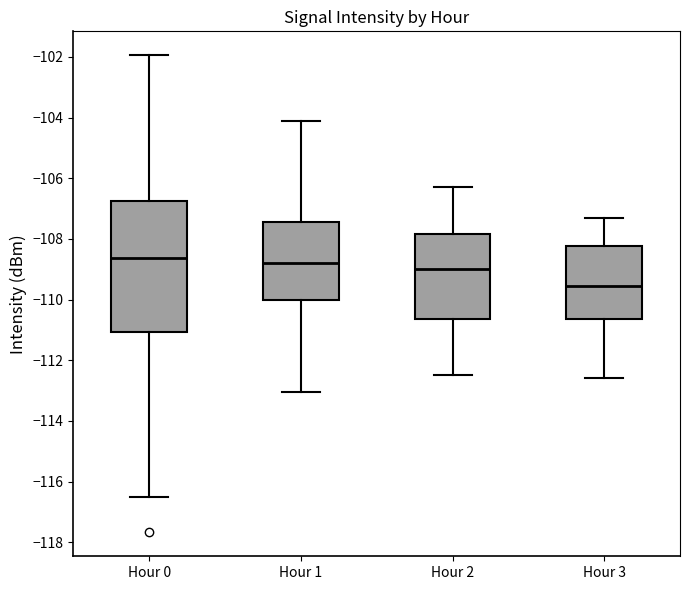

Which box is the tallest, from its lower edge to its upper edge?

Hour 0